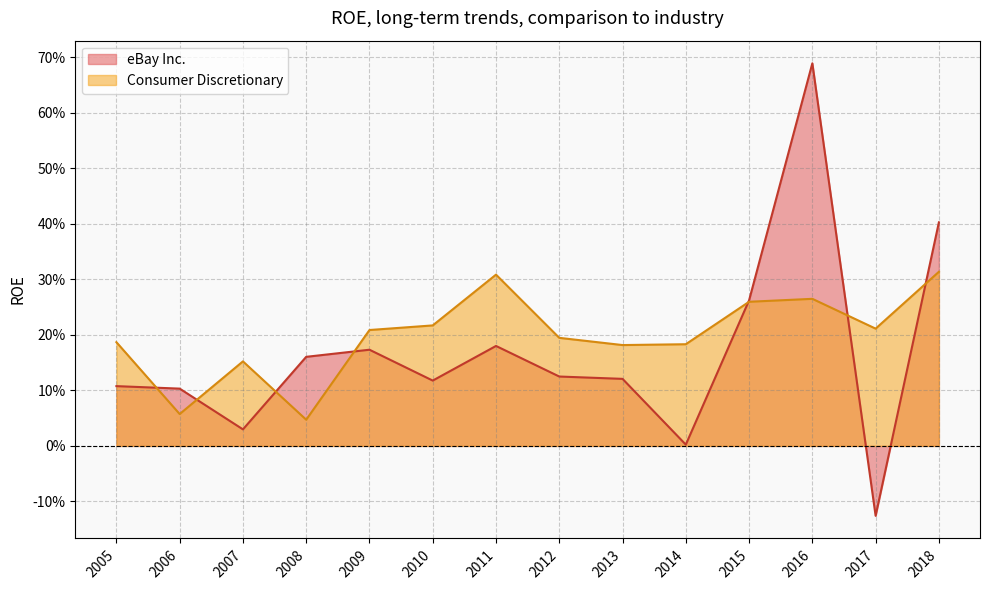

How many times do eBay Inc. and Consumer Discretionary cross each other?

7